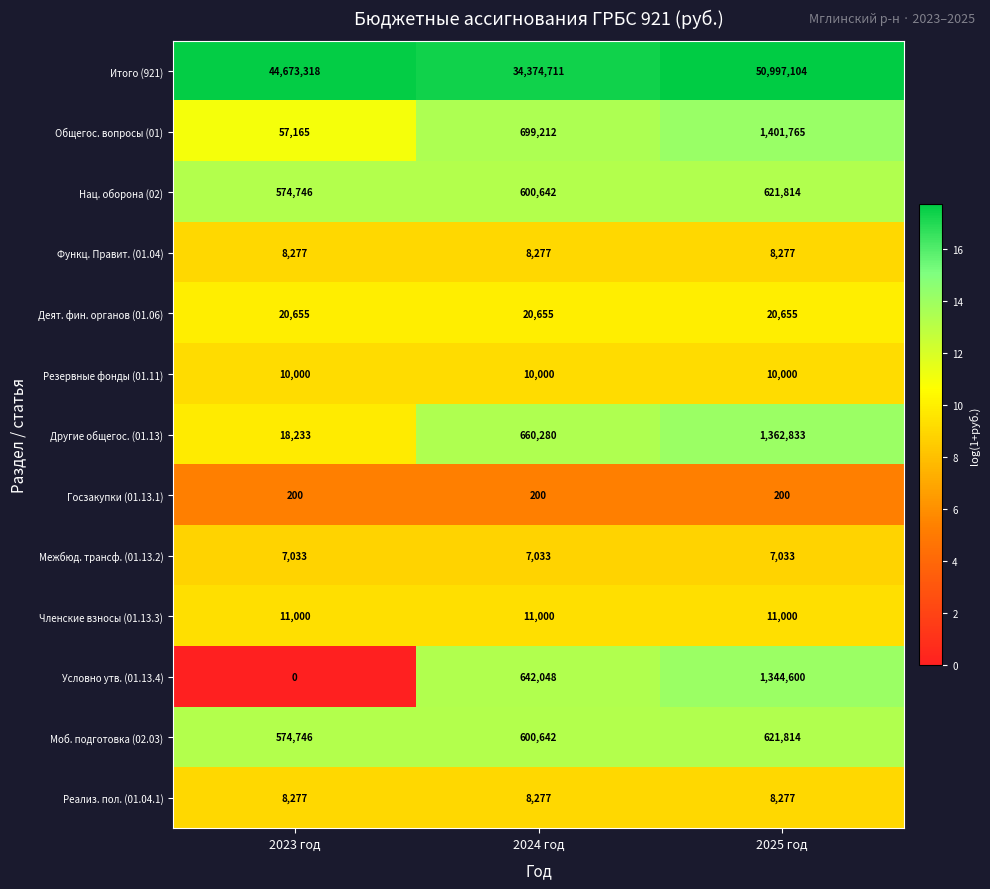

What is the maximum value shown in the chart?

50997104